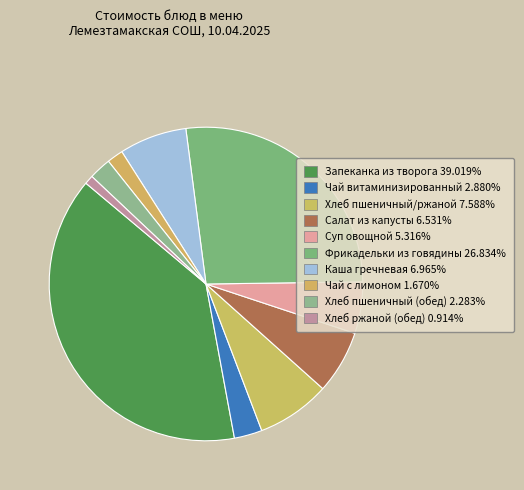

To the nearest percent, what is the difference between the largest and smallest slice percentages?

38%